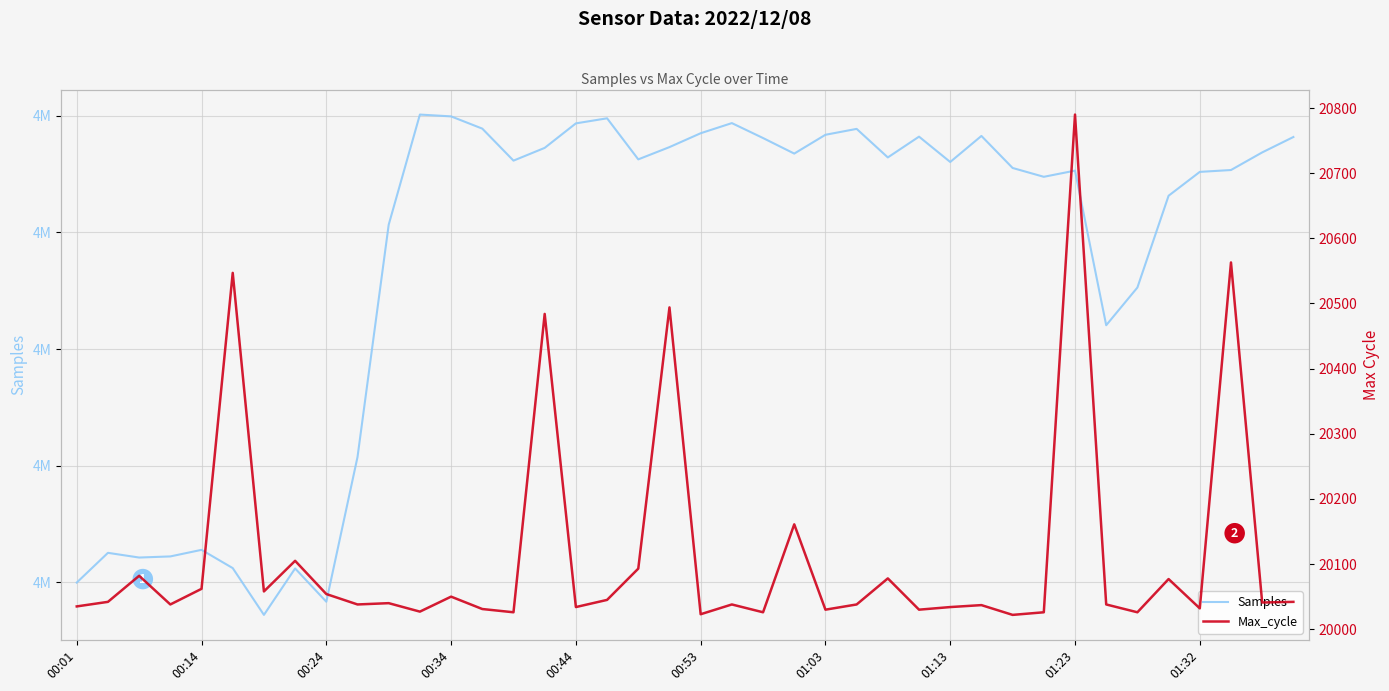

Rank the series at 25 from lowest to highest value.

Max_cycle, Samples